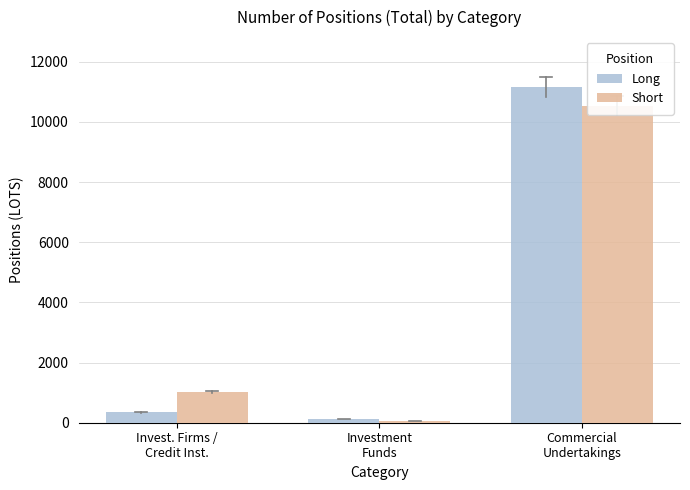

Read the Short value at Investment
Funds.

48.0